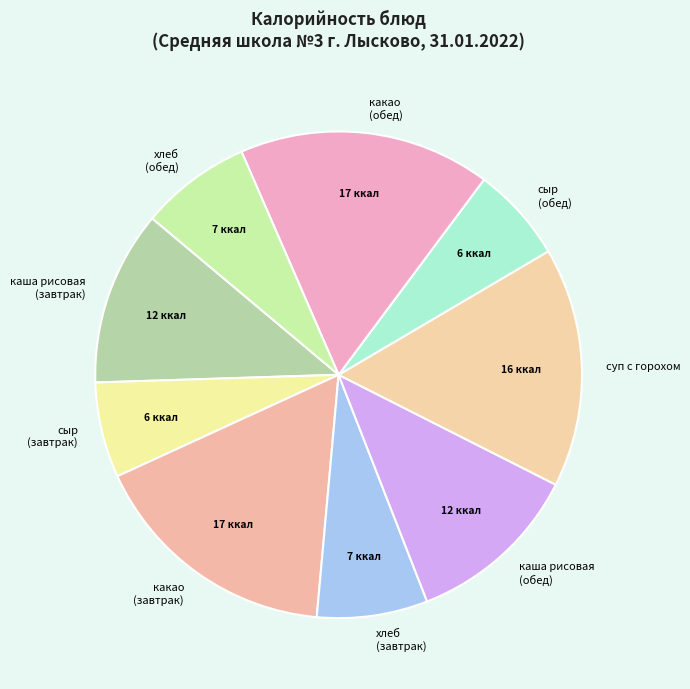

The хлеб (завтрак) slice represents 7% of the pie. True or false?

True